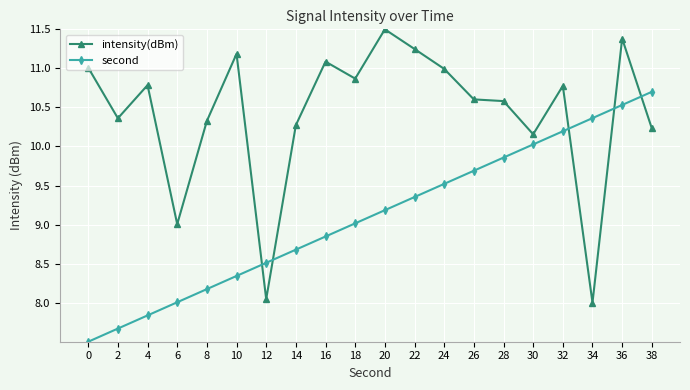

True or false: intensity(dBm) has a value of 17.2 at 10.

False